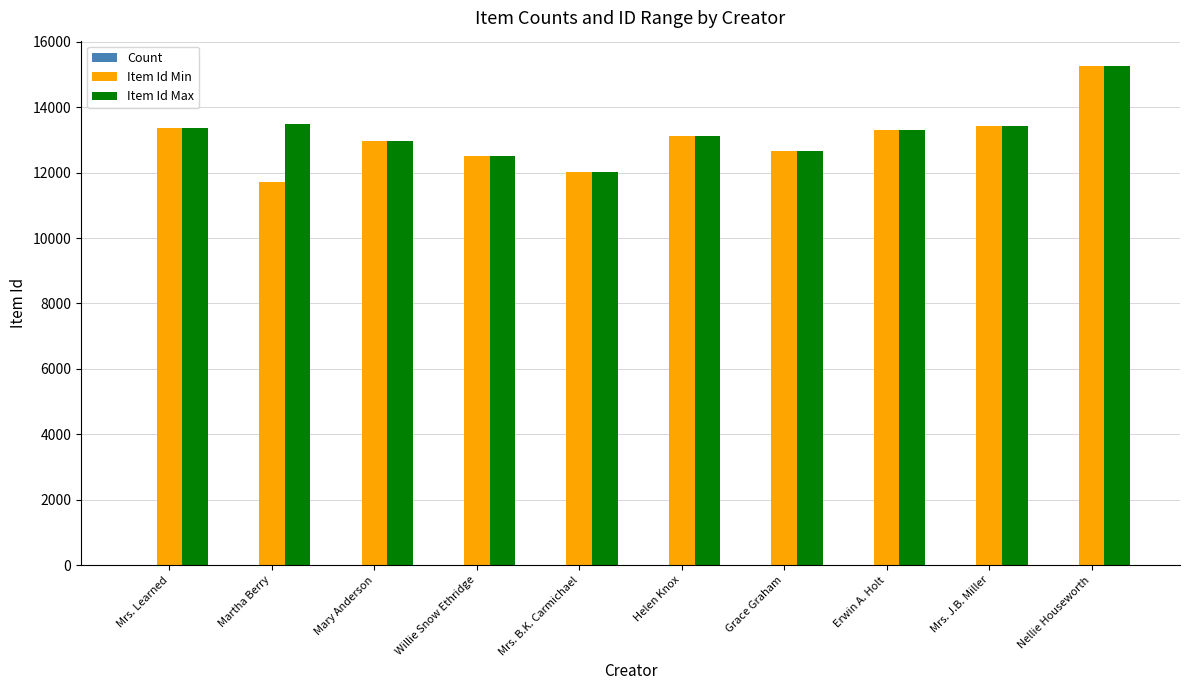

What is the spread (max minus min) of values at Grace Graham?

12651